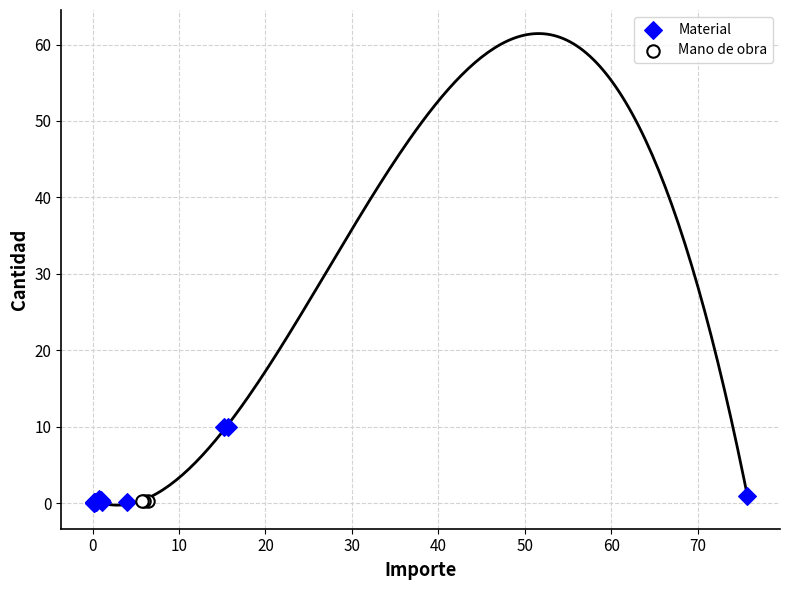

What are all the series names shown in the legend?

Material, Mano de obra